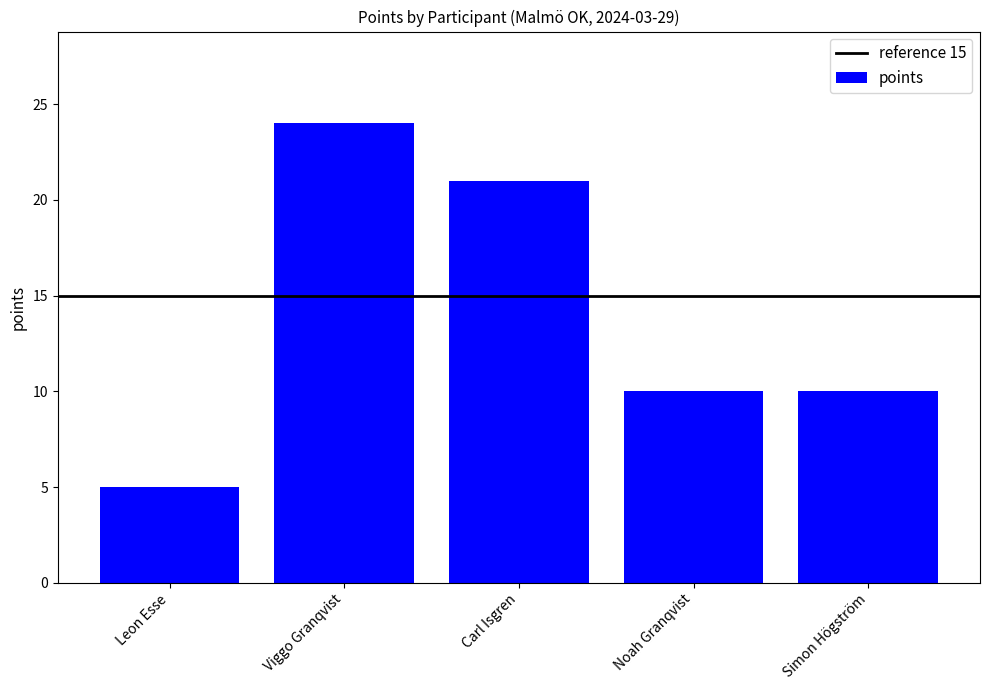

What is the sum of all values?

70